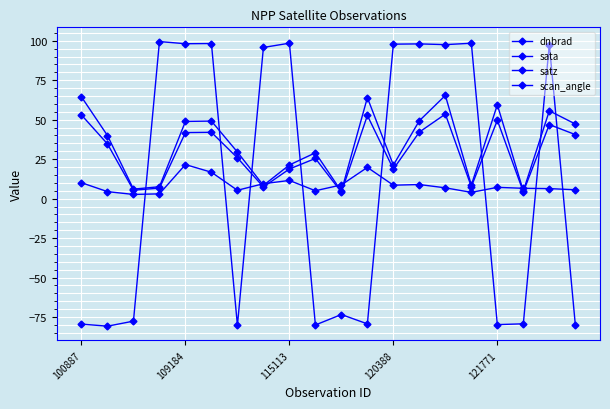

Rank the series by their maximum value, from highest to lowest.

sata, satz, scan_angle, dnbrad